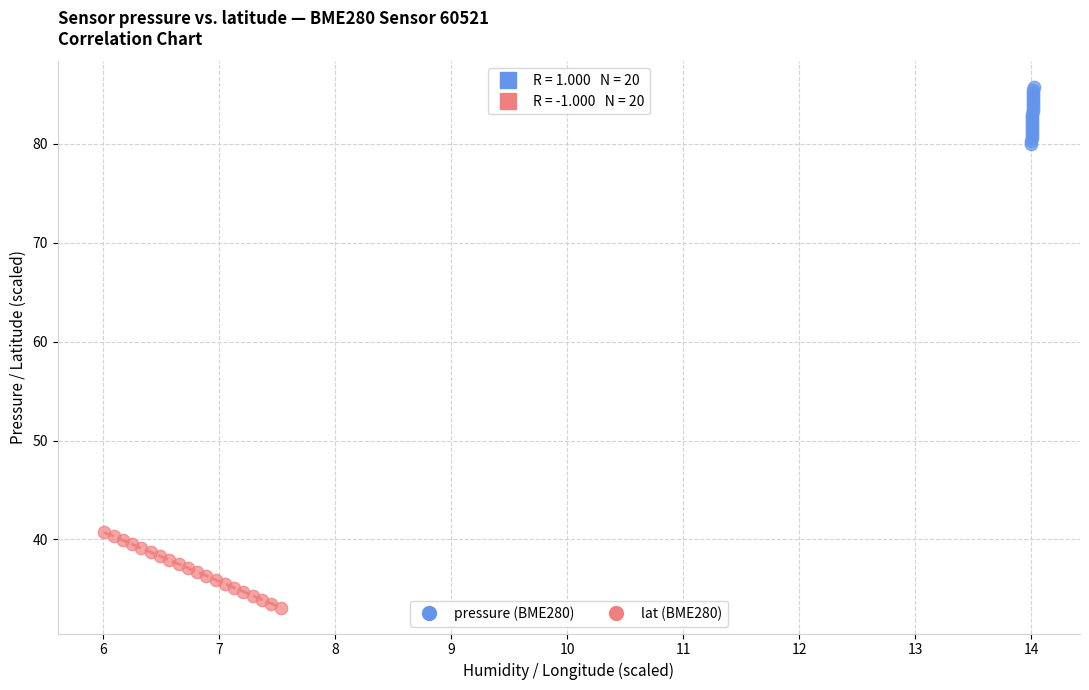

Which series contains the lowest Y value?

lat (BME280)